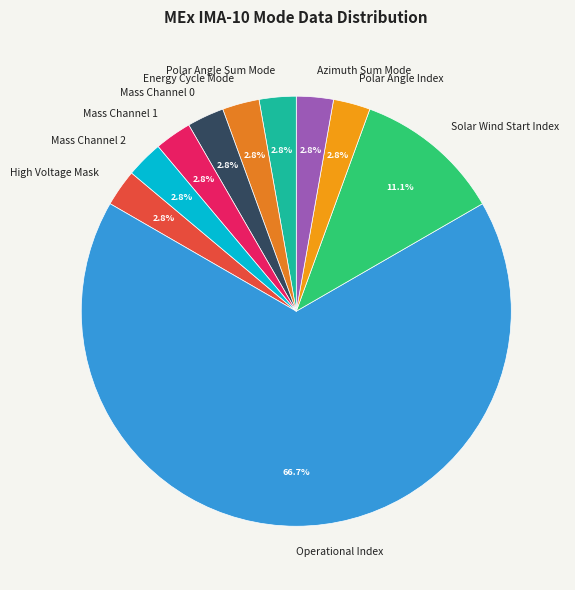

To the nearest percent, what percentage of the pie is Polar Angle Index?

3%